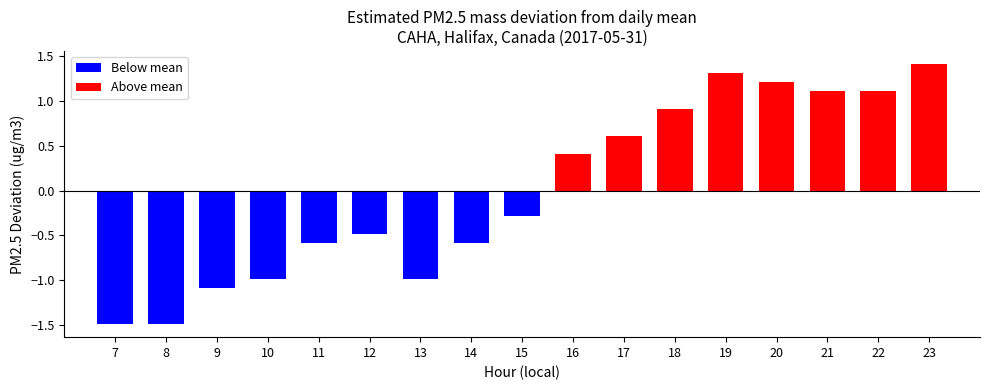

Rank the categories by value from highest to lowest.

23, 19, 20, 21, 22, 18, 17, 16, 15, 12, 11, 14, 10, 13, 9, 7, 8